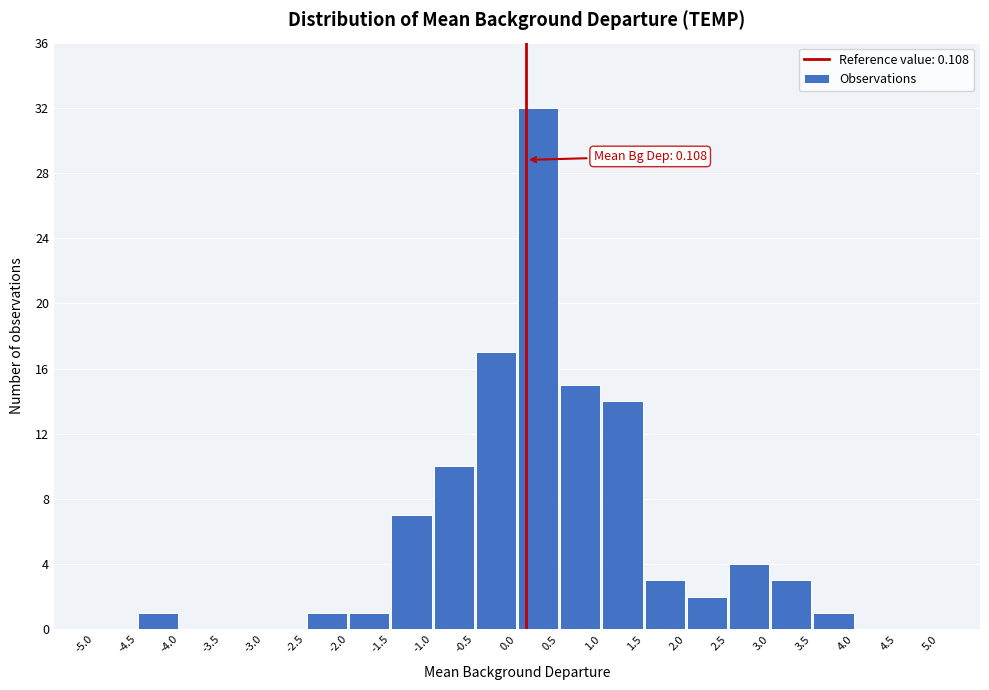

Over which range of the x-axis is the bar tallest?

0.0 to 0.5